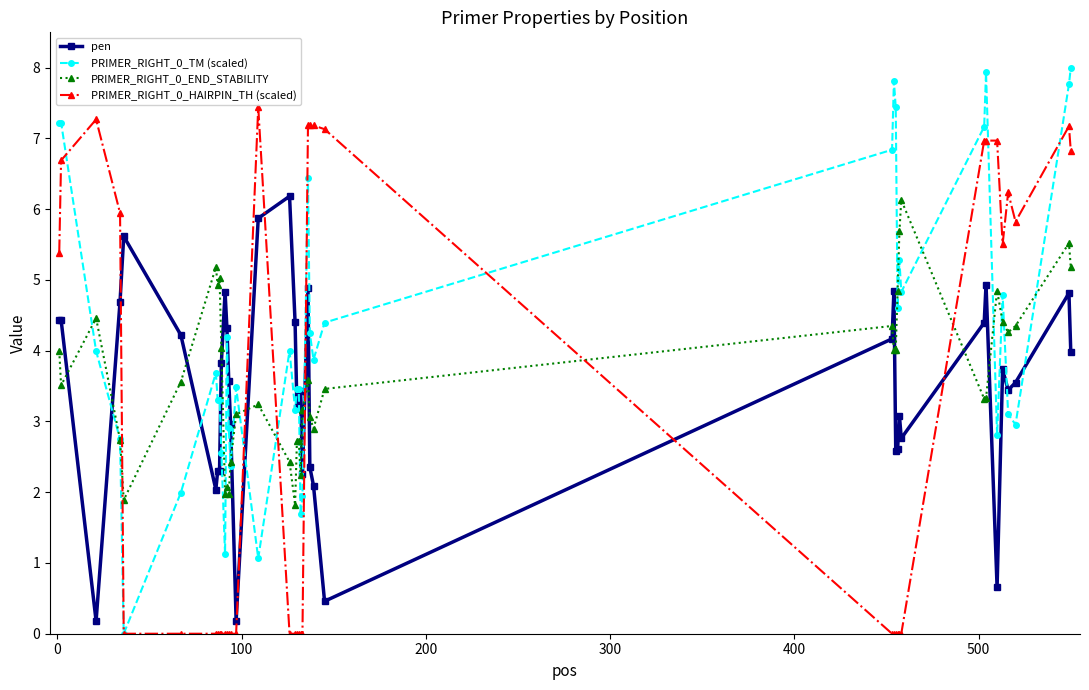

True or false: pen has more than 0 interior local peaks.

True